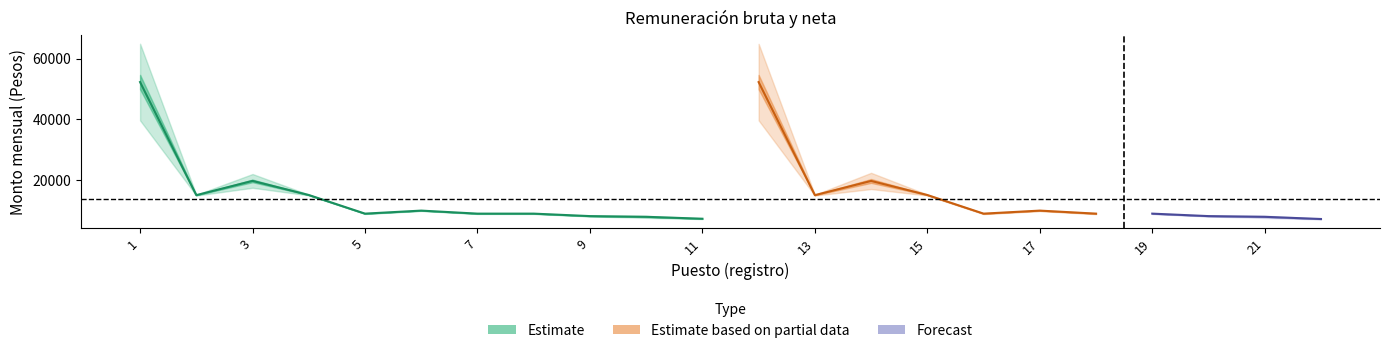

Reading left to right, extract all data points from this chart.

Monto mensual bruto: 60151.9	15180.5	21201.5	15226.8	9096.4	10090.6	9096.4	9096.4	8286.6	8186.5	7422.6	60121.9	15179.3	21180.3	15226.1	9095.2	10089.7	9095.0	9095.4	8285.3	8185.6	7333.2
Monto mensual neto: 44401.2	15024.0	18372.2	15074.2	8956.8	9951.1	8956.8	8956.8	8144.8	7777.0	7283.1	44402.0	15024.0	18370.7	15073.7	8955.7	9950.7	8956.0	8956.4	8144.0	7776.0	7194.2